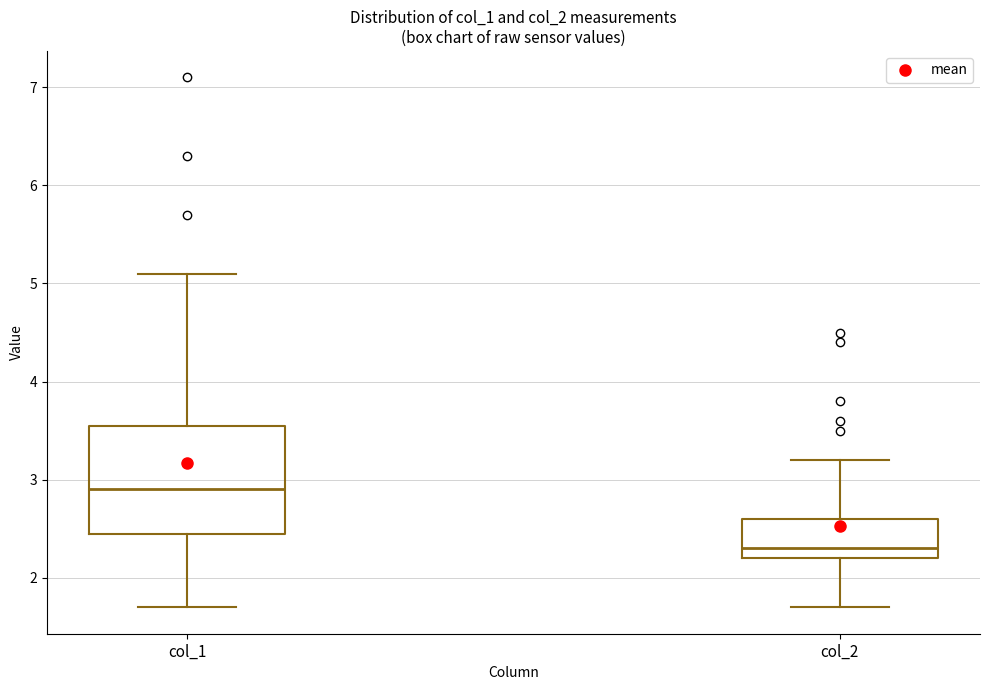

Reading left to right, transcribe this box plot: for each box, give where its median line is, the range the box spans, and where its two whiskers end, as read against the y-axis. The values are not printed on the chart, so give them approximately, as read against the axis.

col_1: median 2.9, box 2.5 to 3.6, whiskers 1.7 to 5.1
col_2: median 2.3, box 2.2 to 2.6, whiskers 1.7 to 3.2